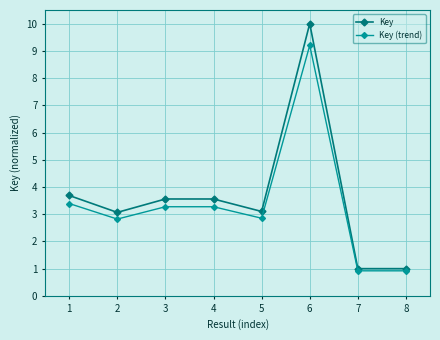

What is the total value across all series at 5?

6.0